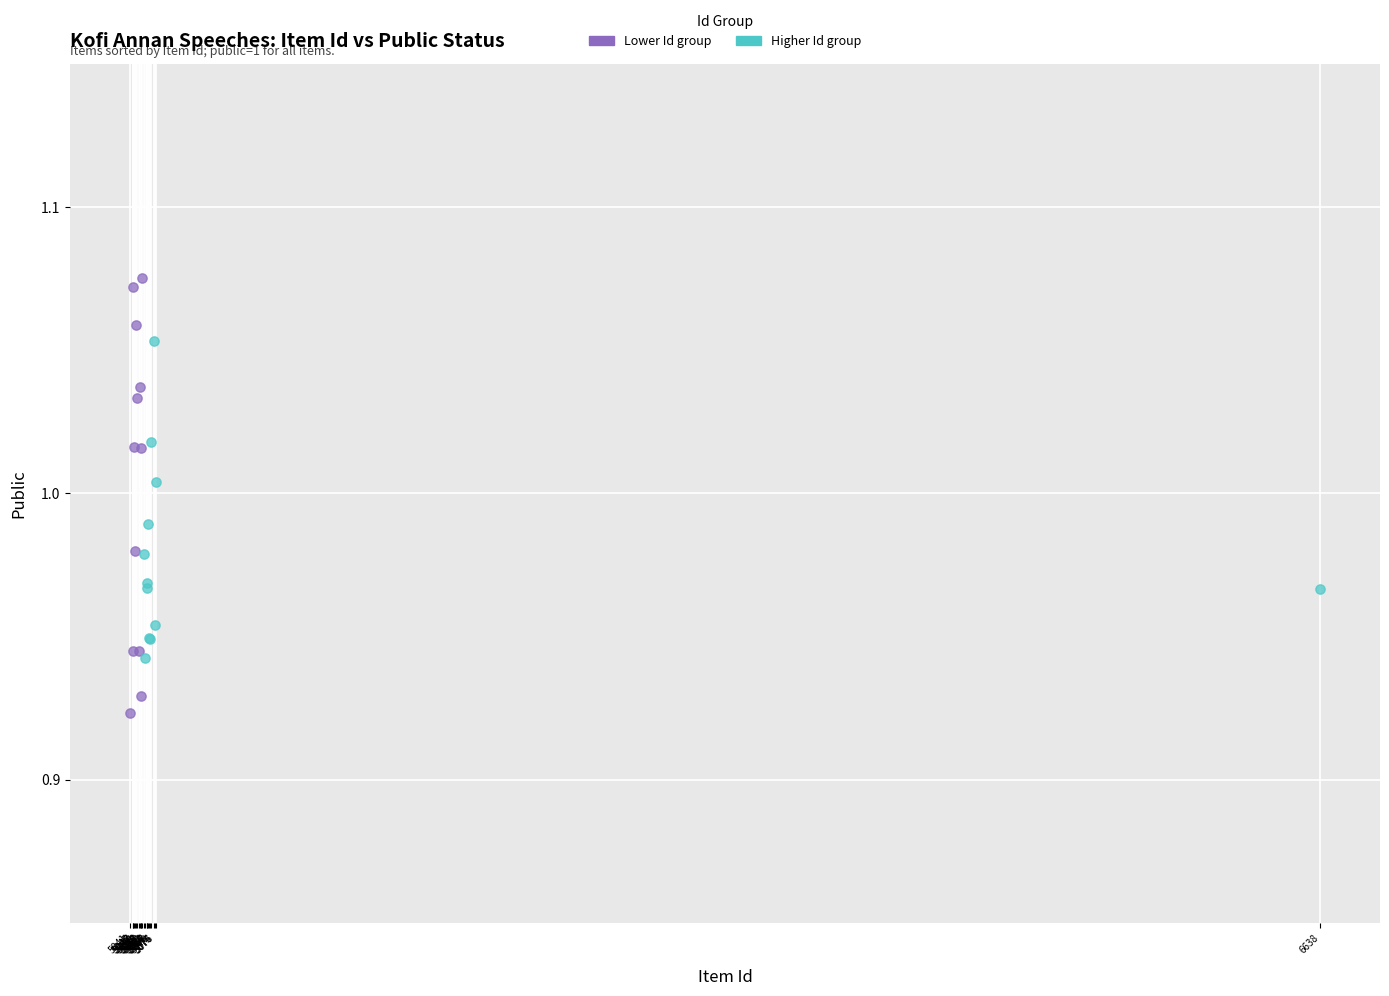

What are all the series names shown in the legend?

Lower Id group, Higher Id group